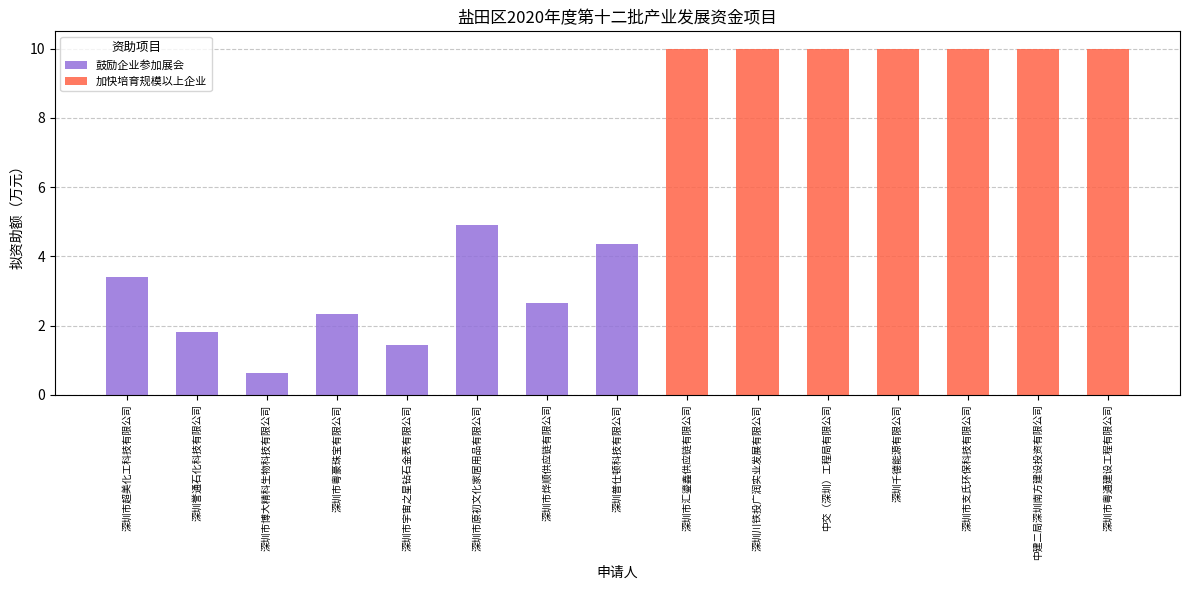

At which label is 鼓励企业参加展会 closest to 2?

深圳誉通石化科技有限公司